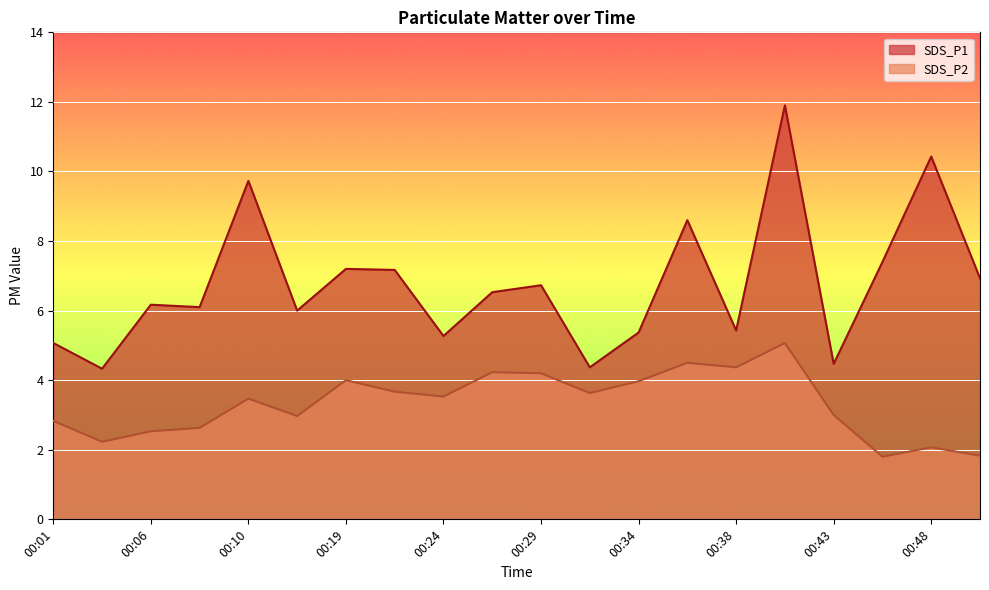

Where is SDS_P2 nearest to the value 3?

00:43